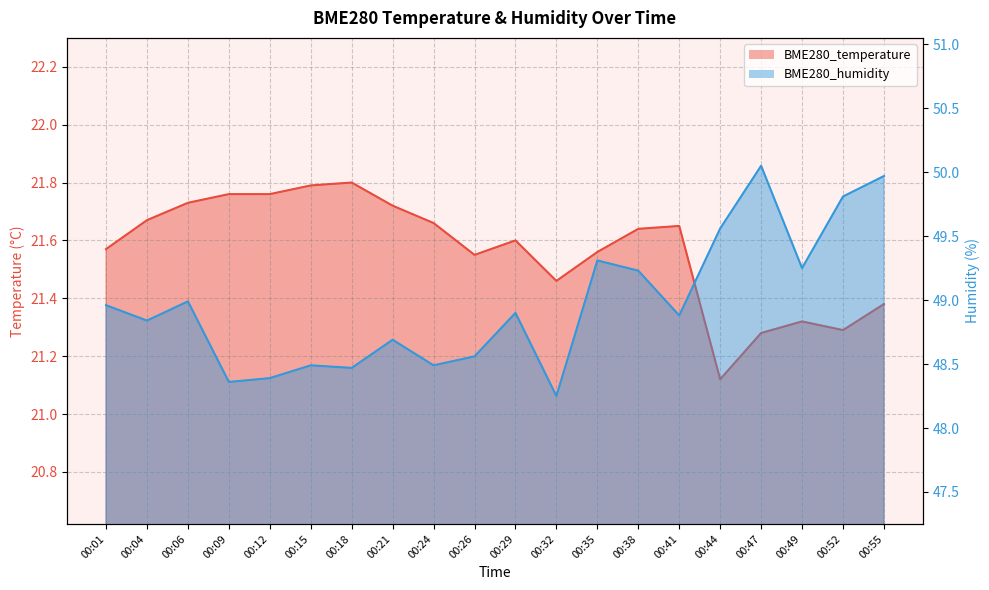

At which category is the sum across all series the highest?

00:55